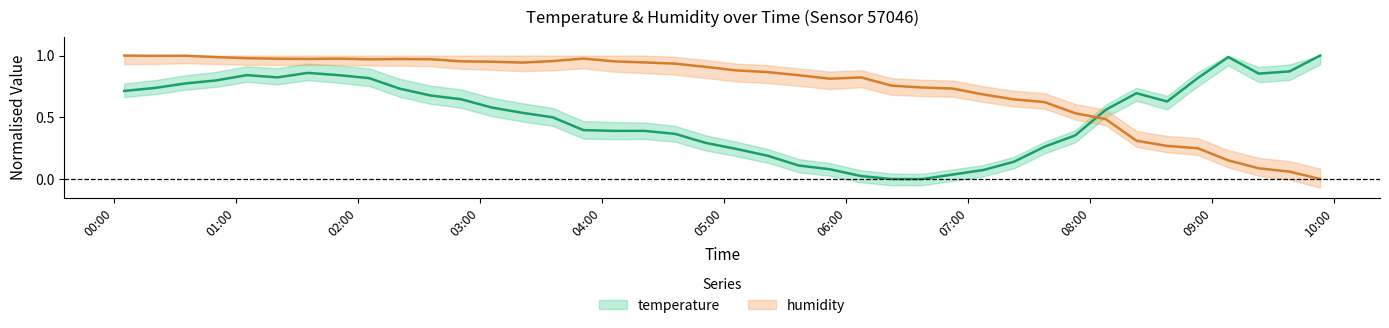

What is the spread (max minus min) of values at 2024-03-06T02:20:32?

0.2